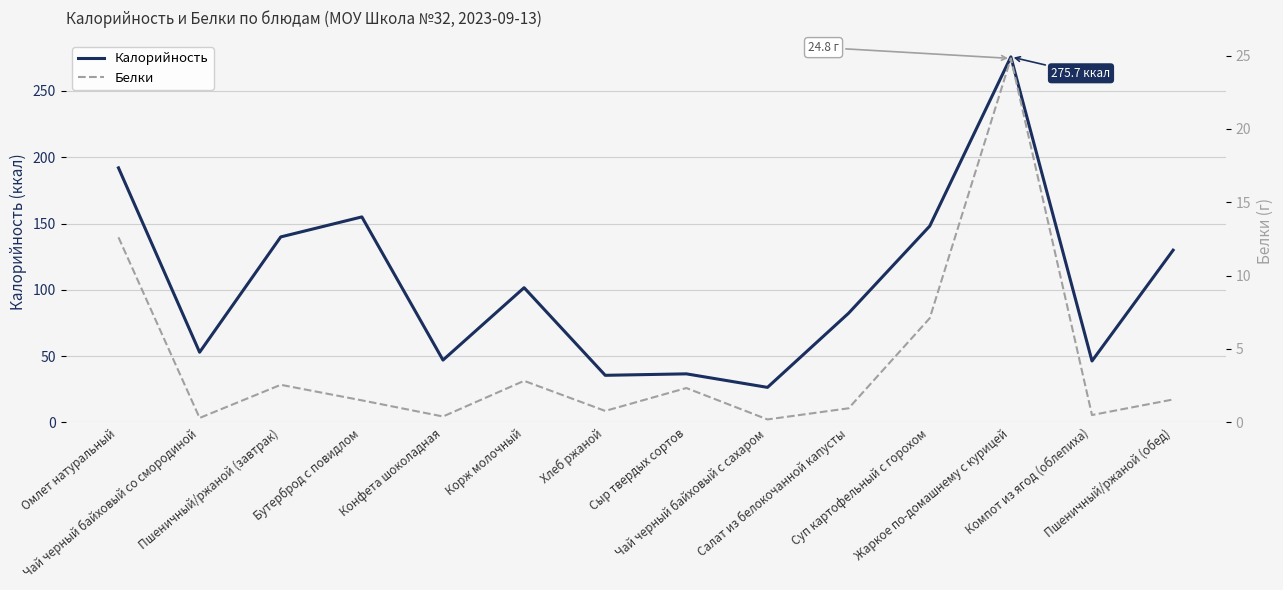

True or false: Белки and Калорийность cross at least once.

False